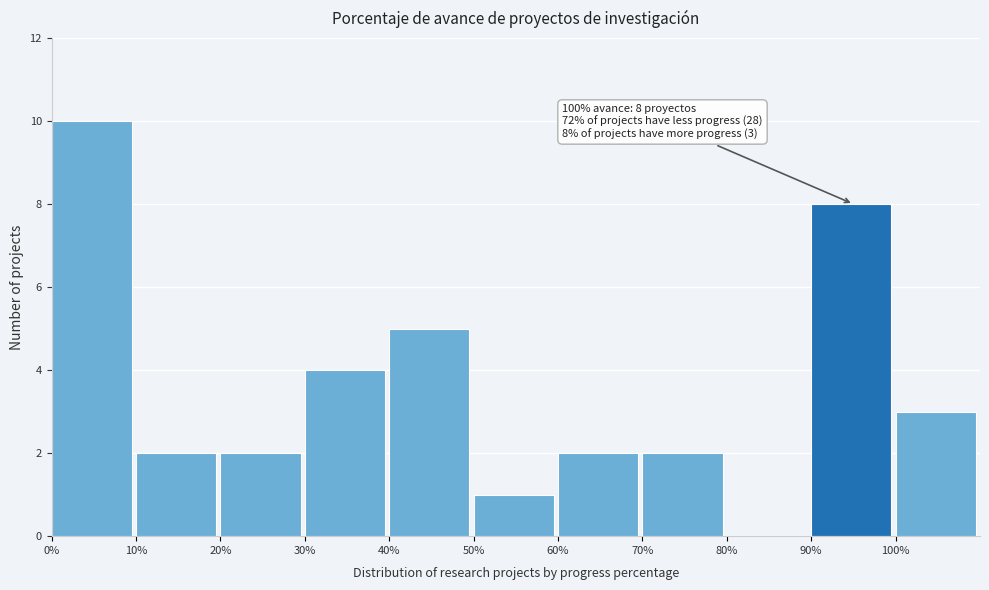

Reading left to right, transcribe all the data shown in this chart.

0%=10	10%=2	20%=2	30%=4	40%=5	50%=1	60%=2	70%=2	80%=0	90%=8	100%=3